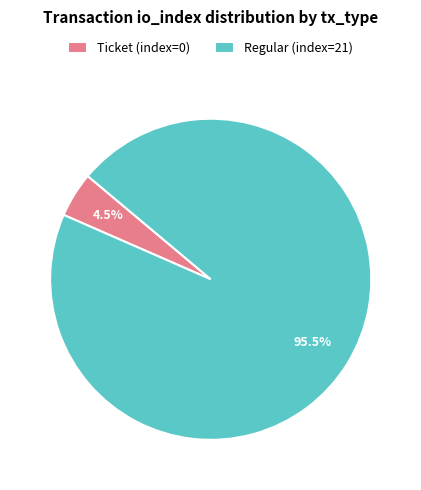

Which slice is the smallest?

Ticket (index=0)